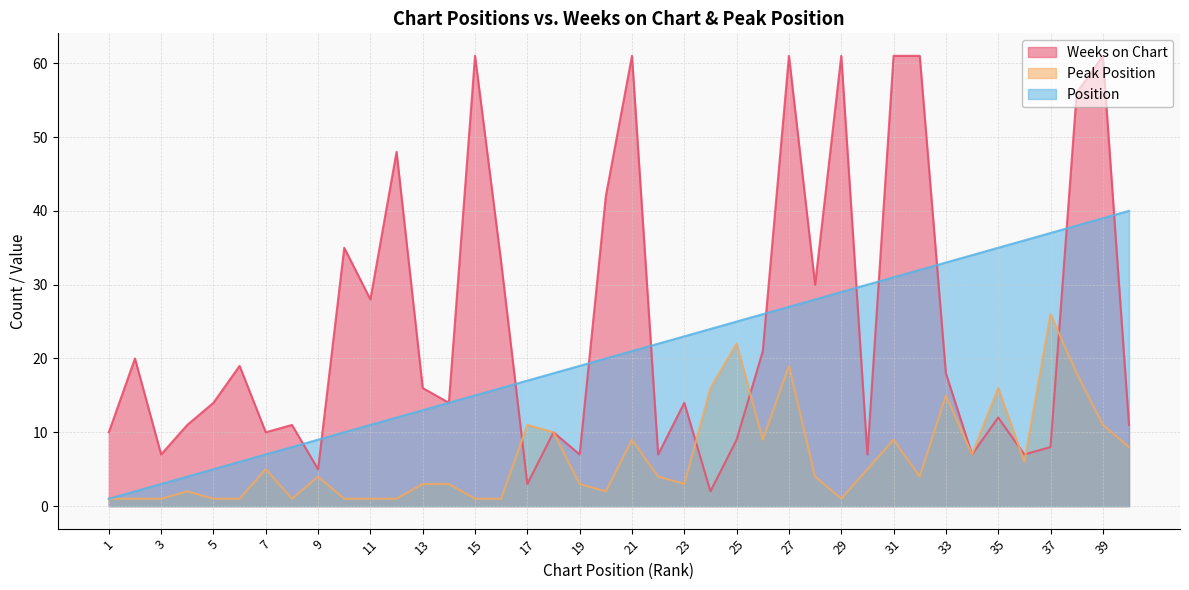

Where is Peak Position nearest to the value 13?

17